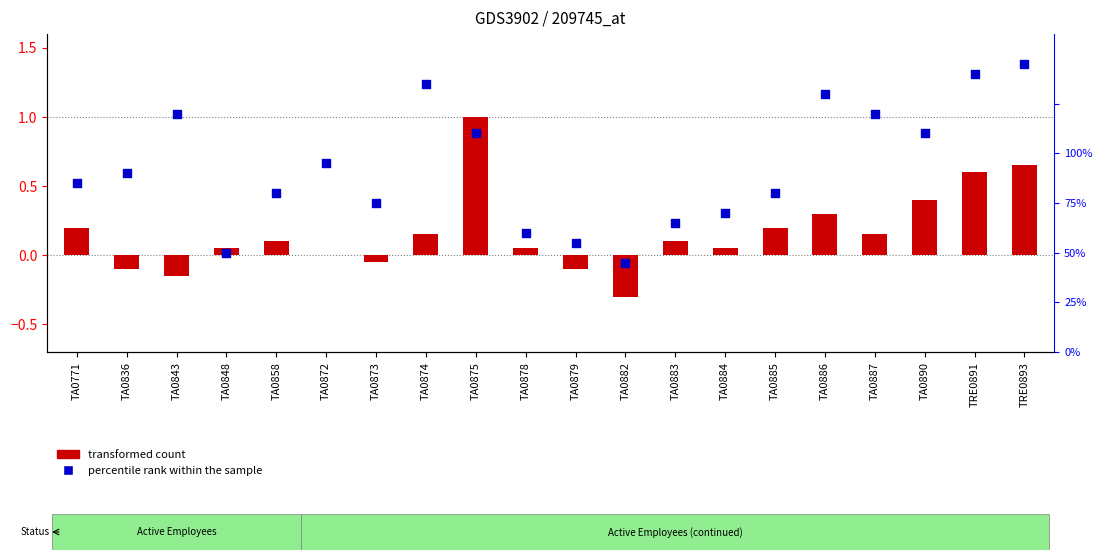

Which series has the largest total across all categories?

percentile rank within the sample